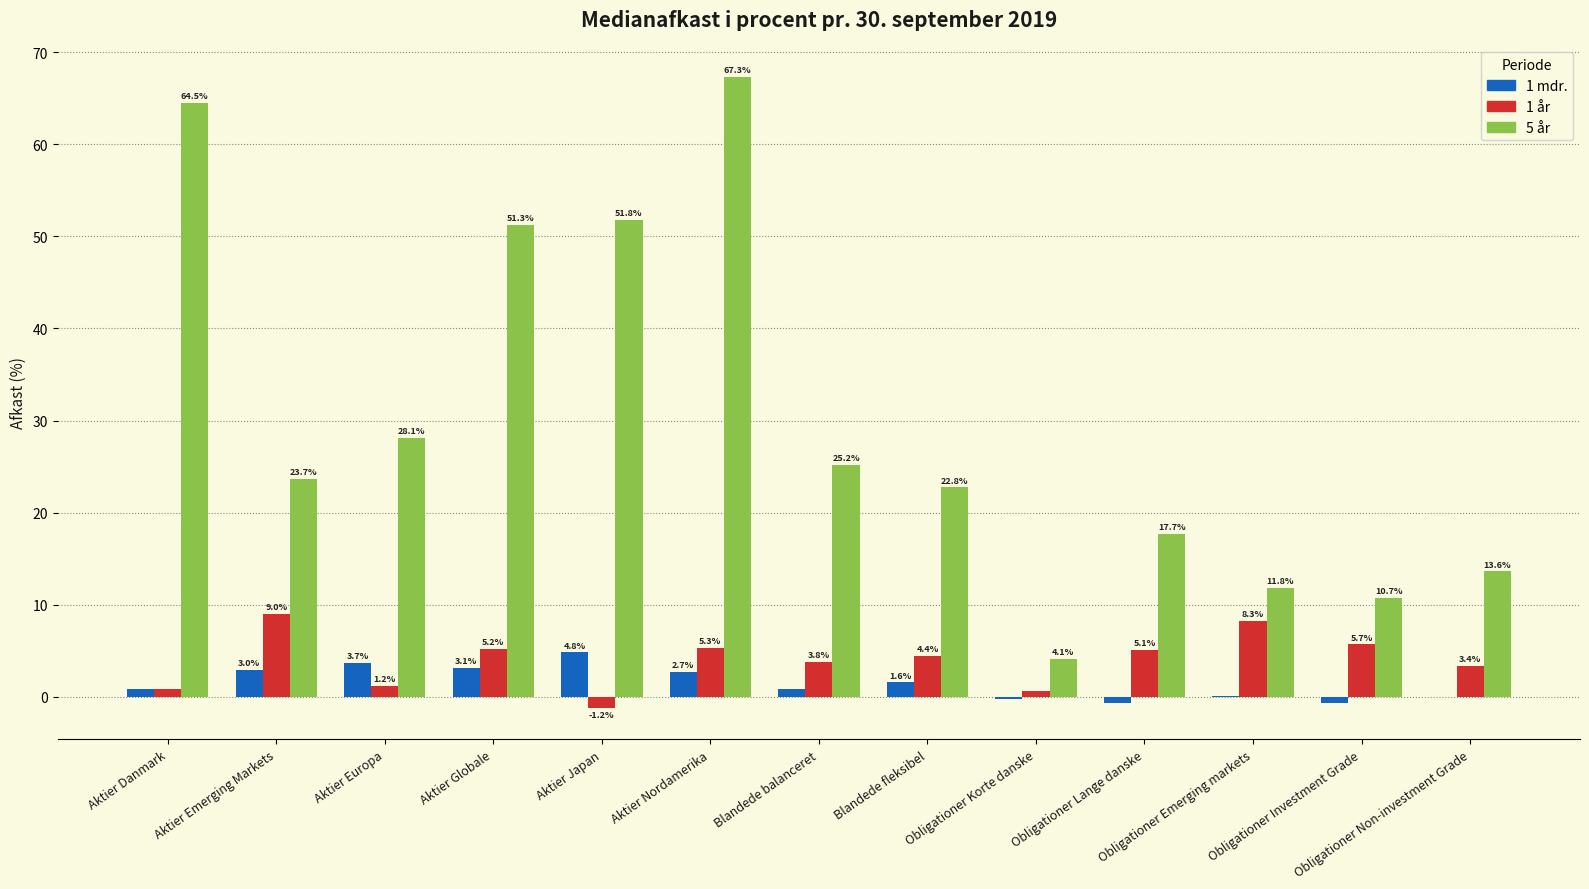

How many data points does each series have?

13